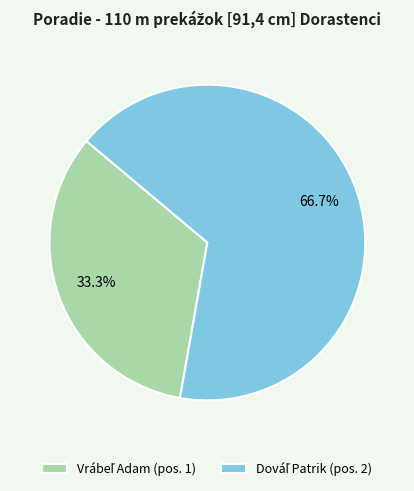

Does any single category account for the majority?

Yes